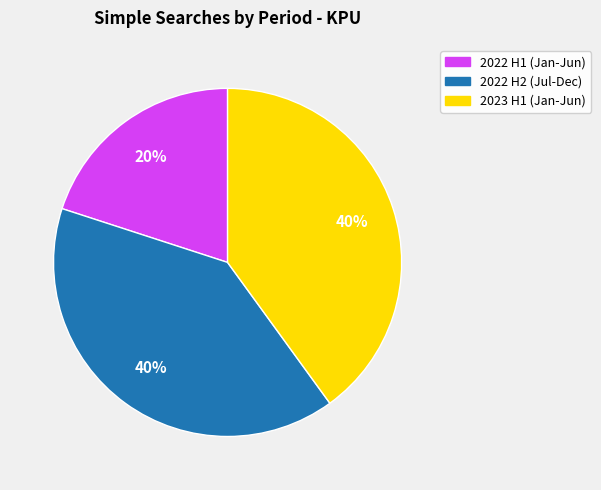

Is there any slice that represents more than half of the pie?

No